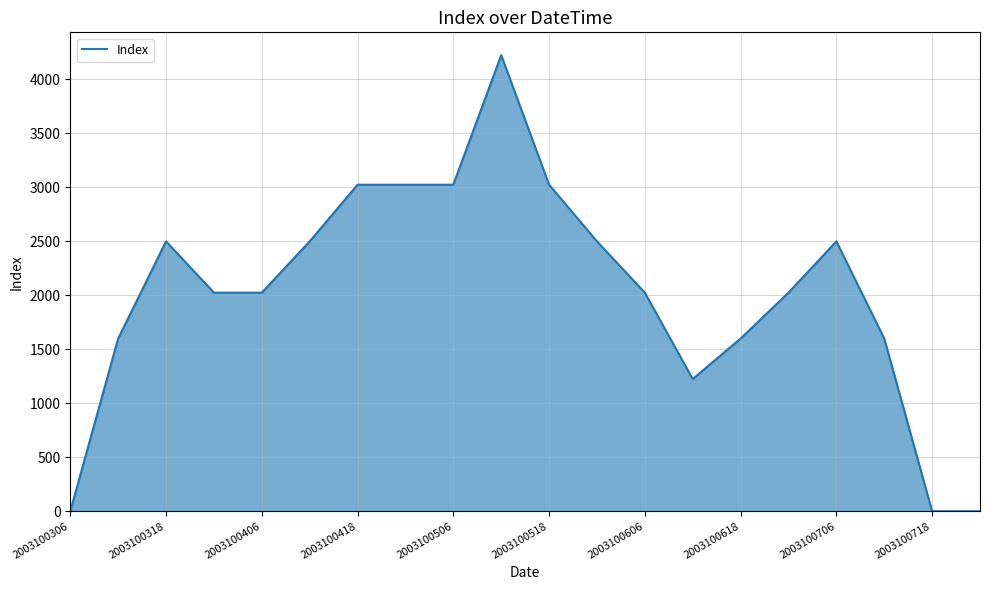

What is the difference between the maximum and minimum values?

4225